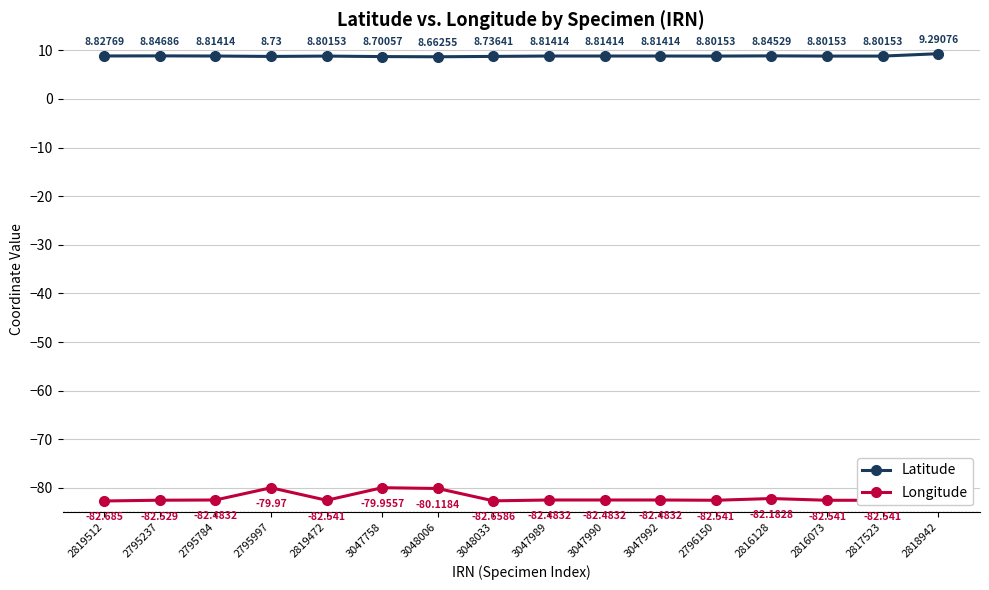

What is the label of the 9th point from the right?

3048033